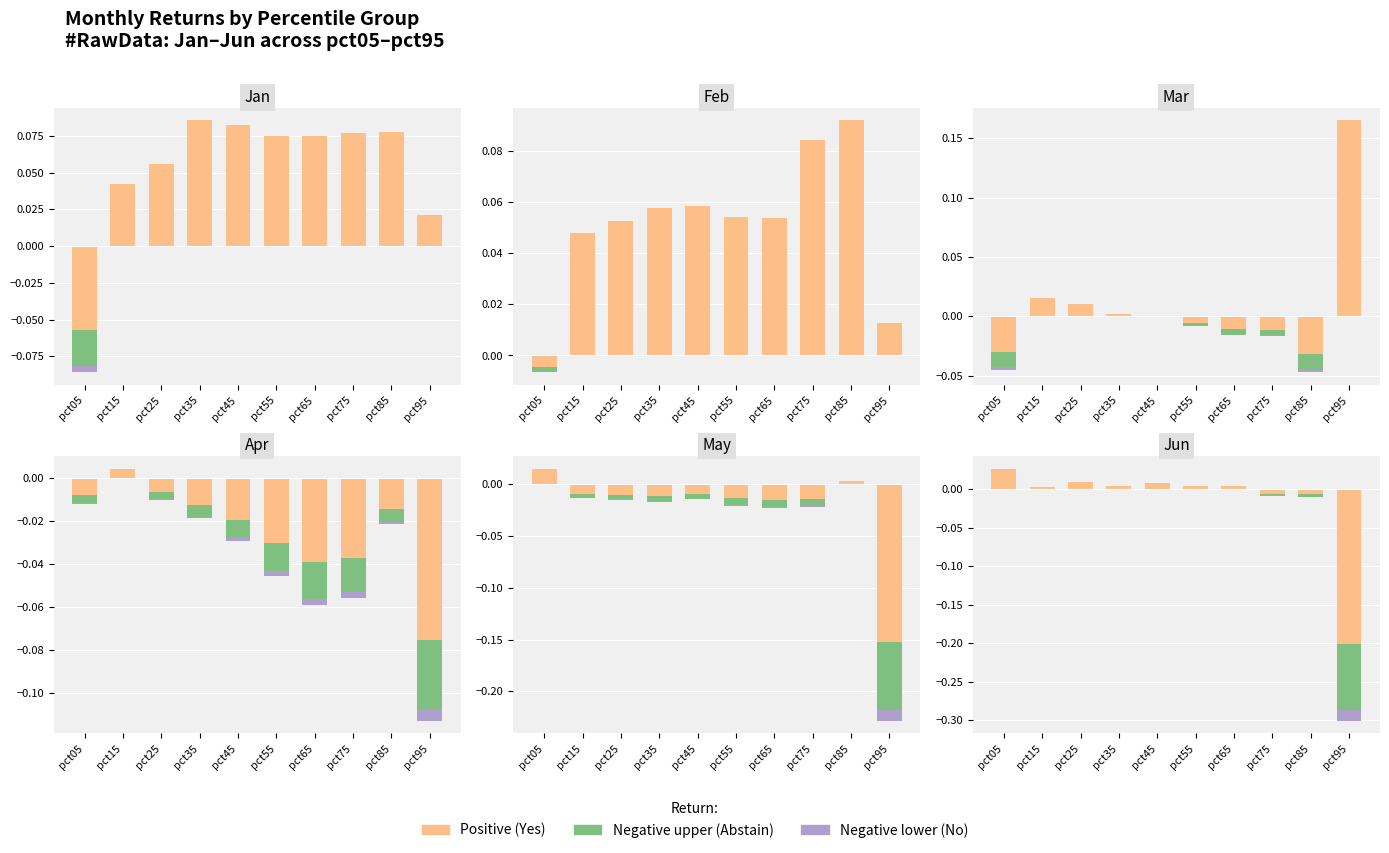

What is the sum of all Positive (Yes) values?

0.1